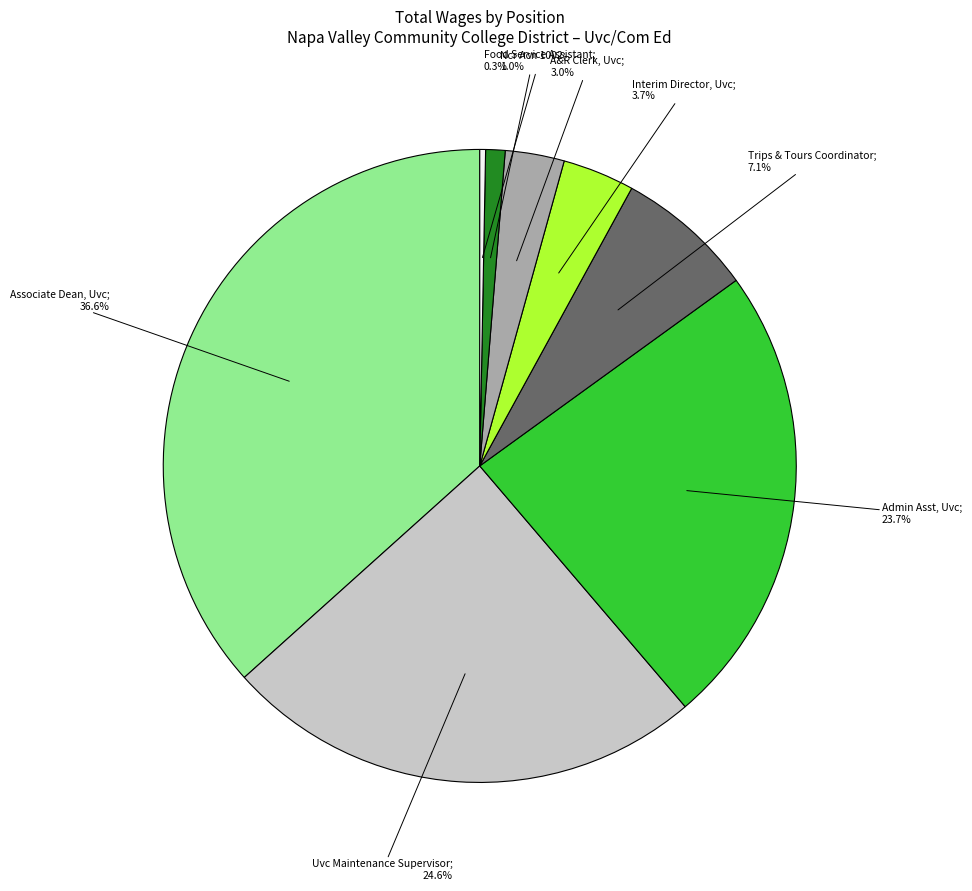

Is there any slice that represents more than half of the pie?

No